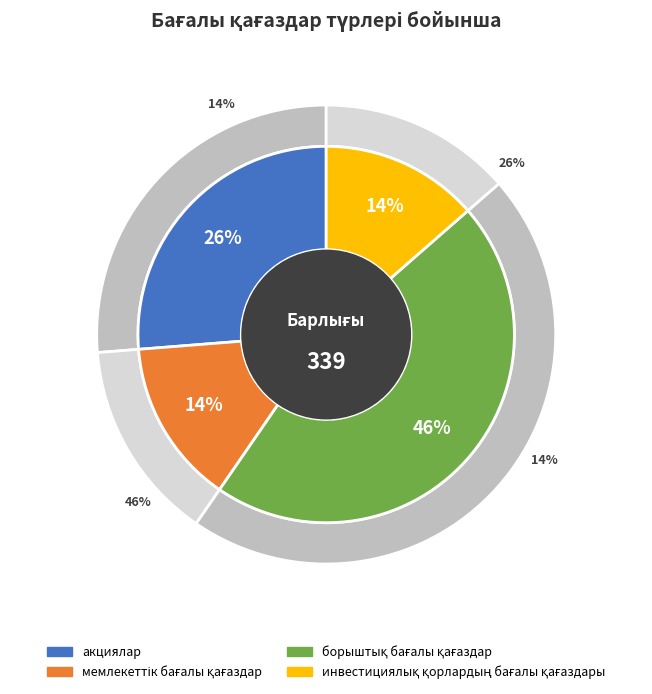

Is it true that акциялар is 36% of the pie?

False